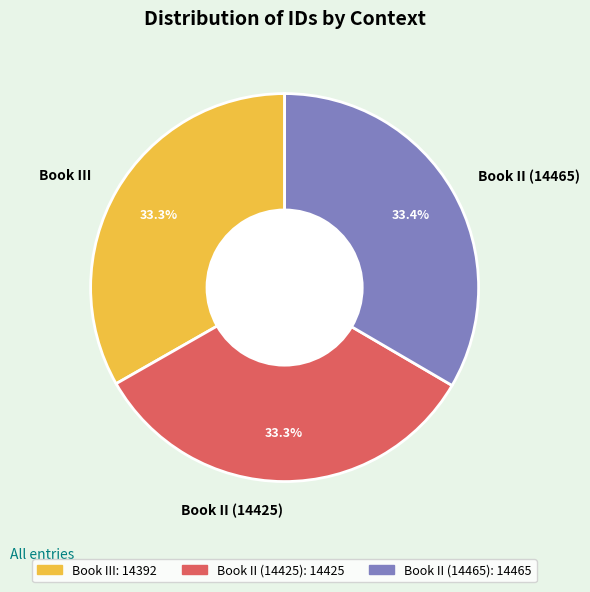

What percentage is the Book II (14465) slice, to the nearest percent?

33%